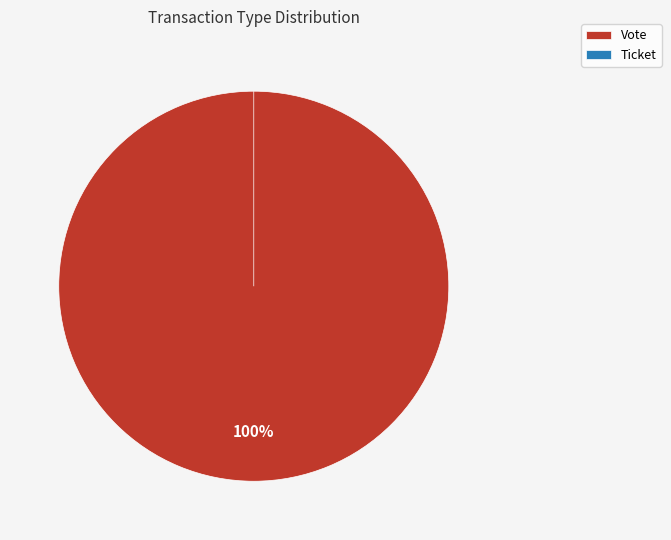

Which has a higher value, Vote or Ticket?

Vote